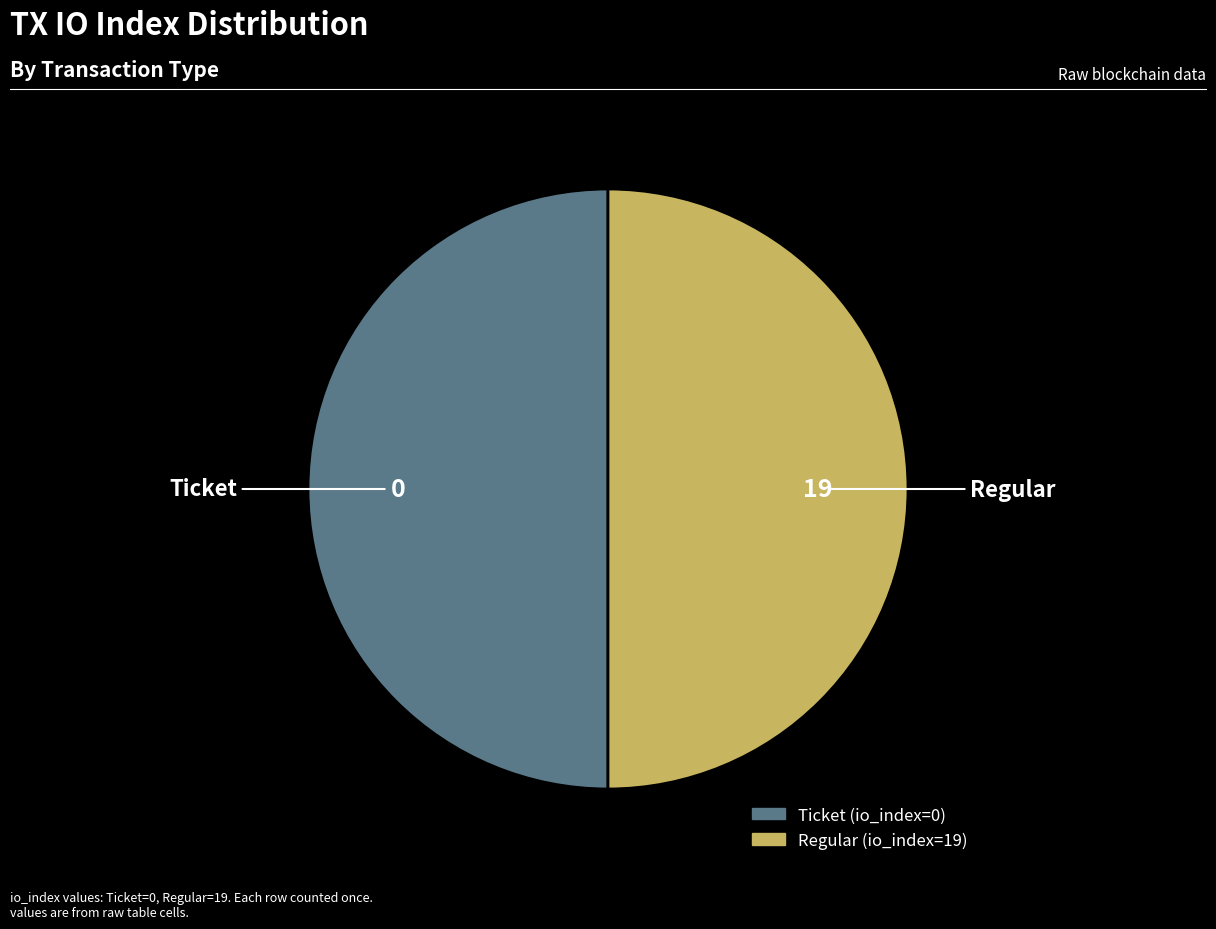

True or false: Regular (io_index=19) accounts for 50% of the total.

True